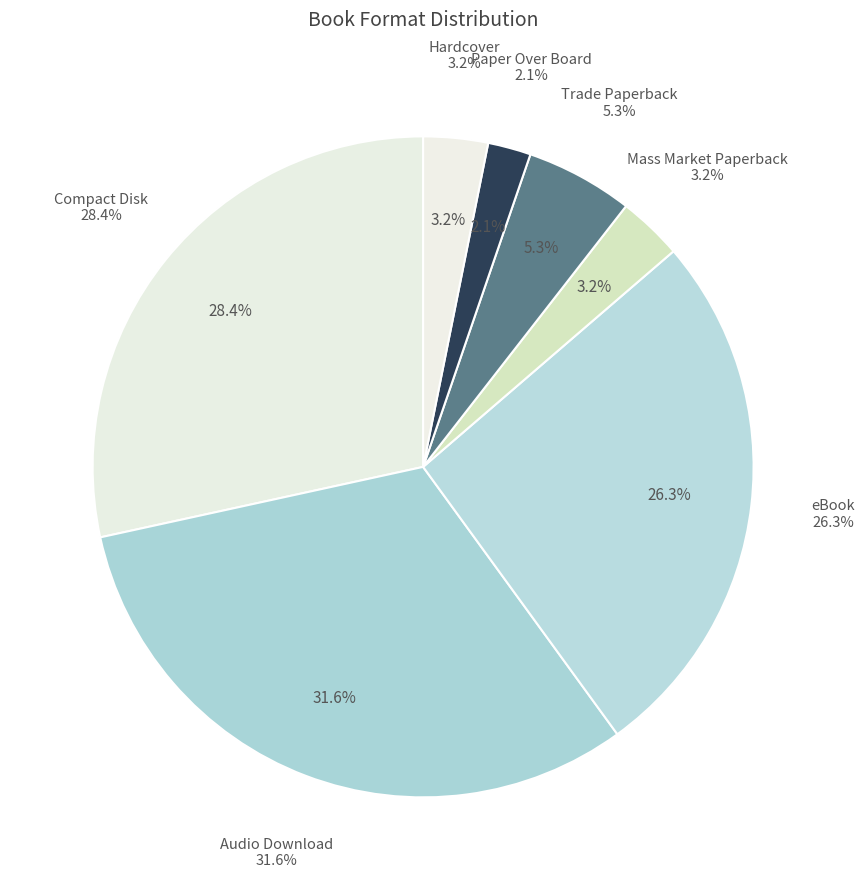

To the nearest percent, what portion does Compact Disk represent?

28%